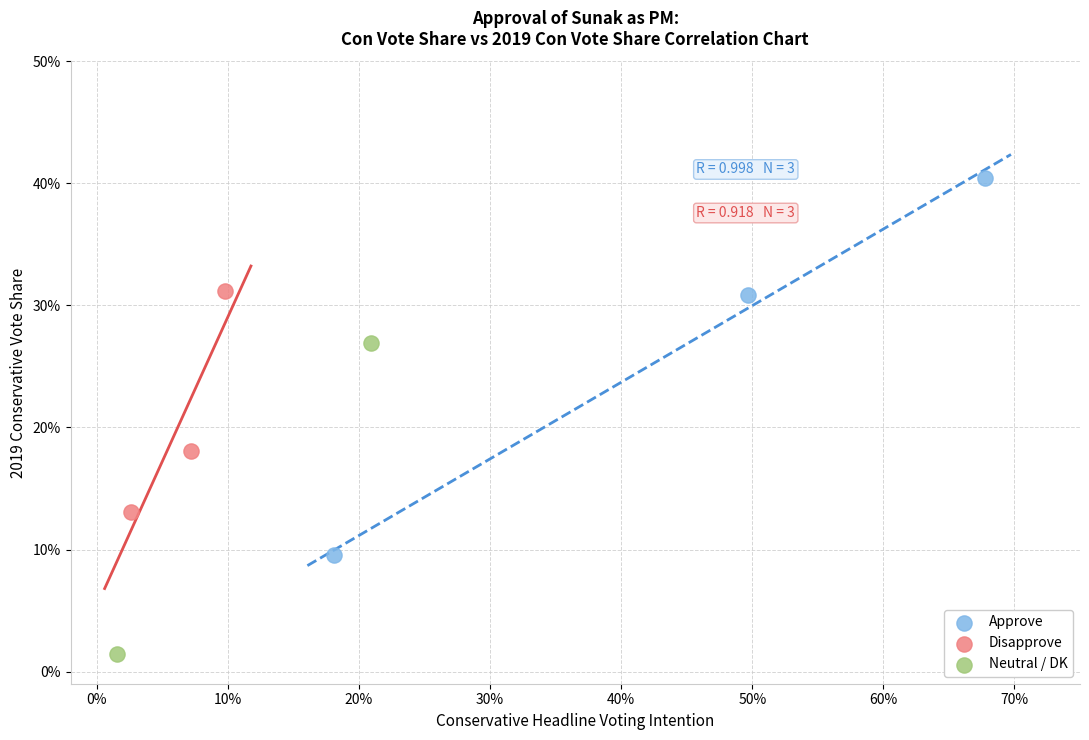

Which series reaches the maximum Y coordinate?

Approve